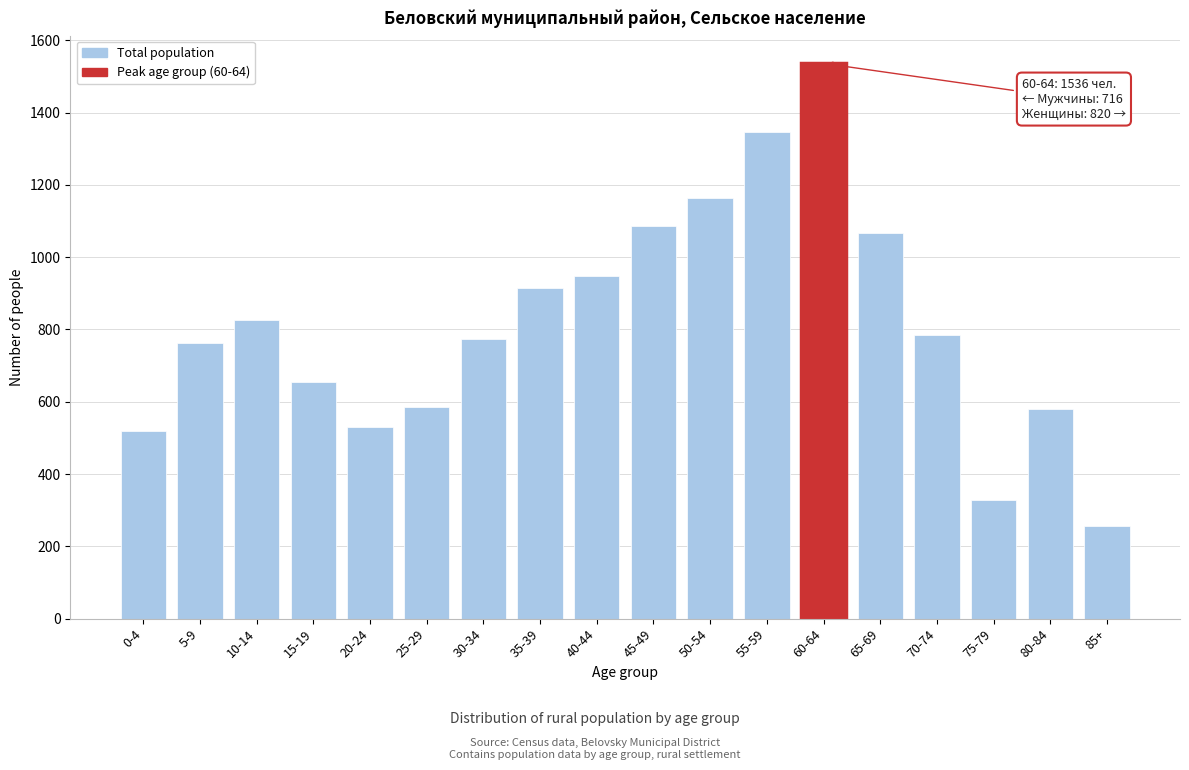

What is the label of the 3rd bar from the left?

10-14